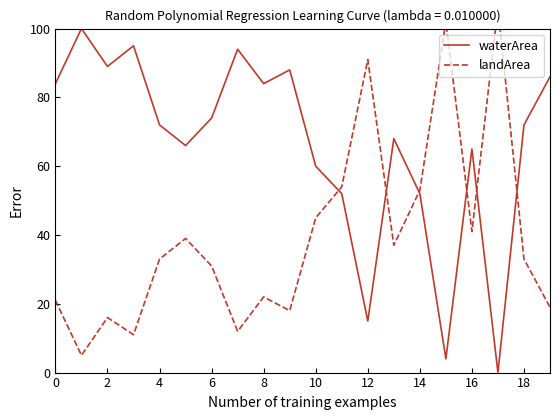

Is it true that waterArea equals 111 at 6?

False